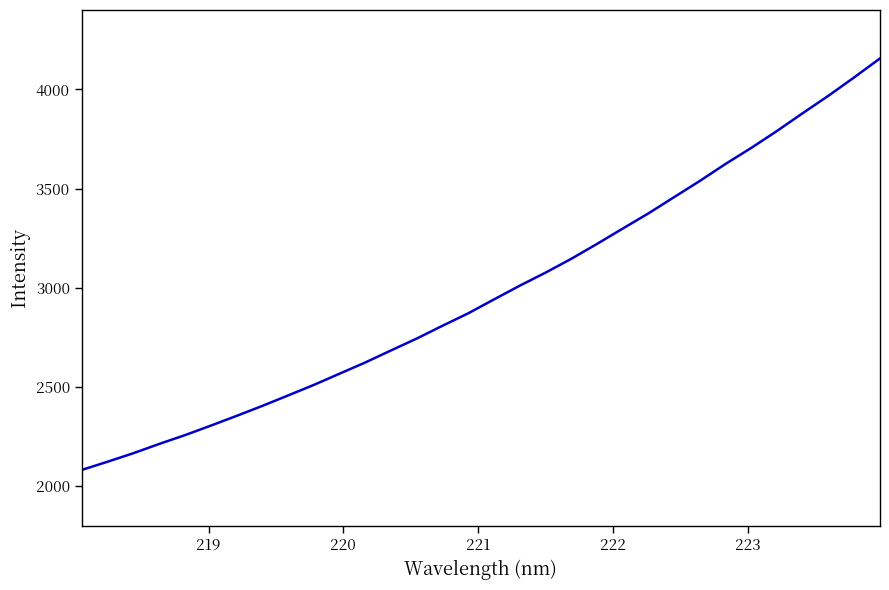

What is the maximum value shown in the chart?

4156.0